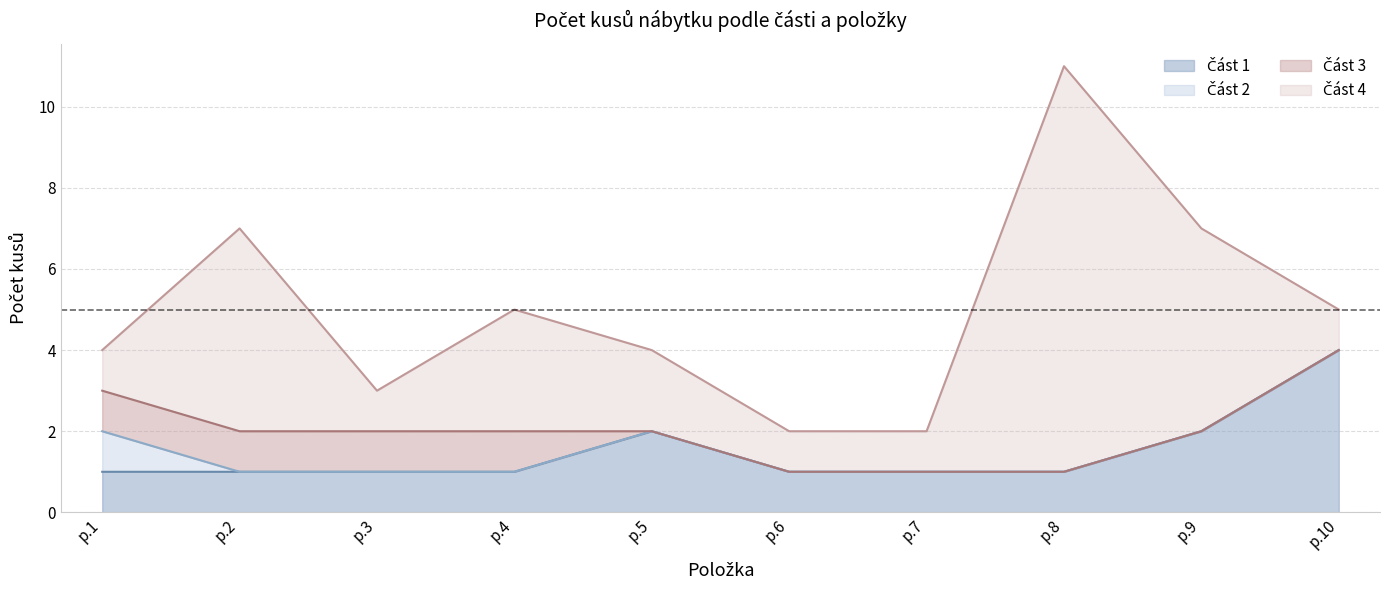

What are all the series names shown in the legend?

Část 1, Část 2, Část 3, Část 4